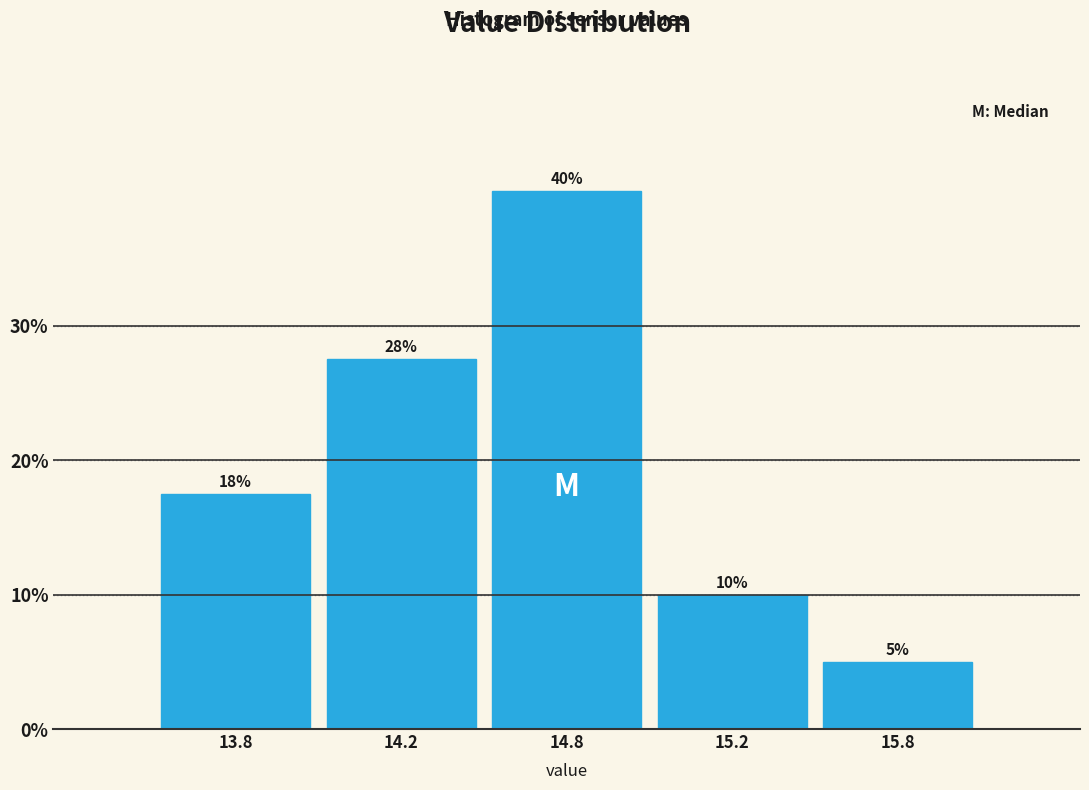

At which category does the chart reach its peak across all series?

14.8